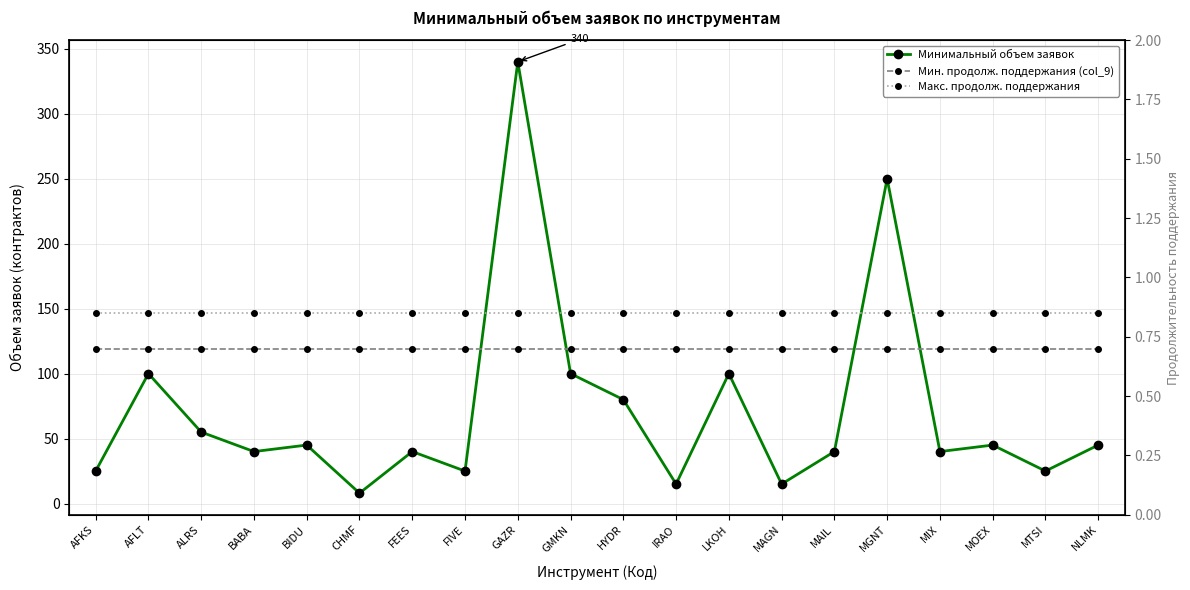

The Макс. продолж. поддержания series shows 0.8 at AFLT. True or false?

True